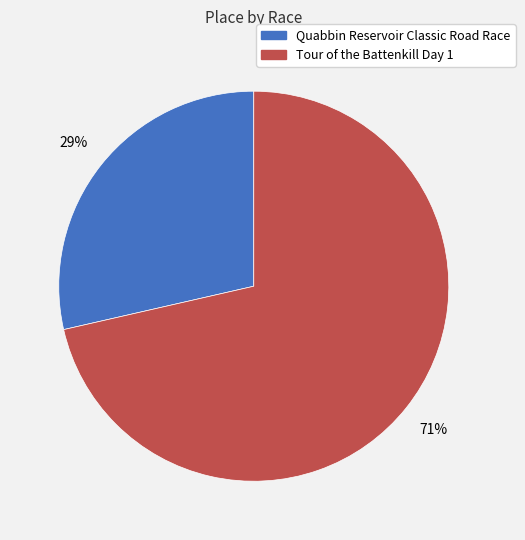

Do Tour of the Battenkill Day 1 and Quabbin Reservoir Classic Road Race together represent more than half of the pie?

Yes